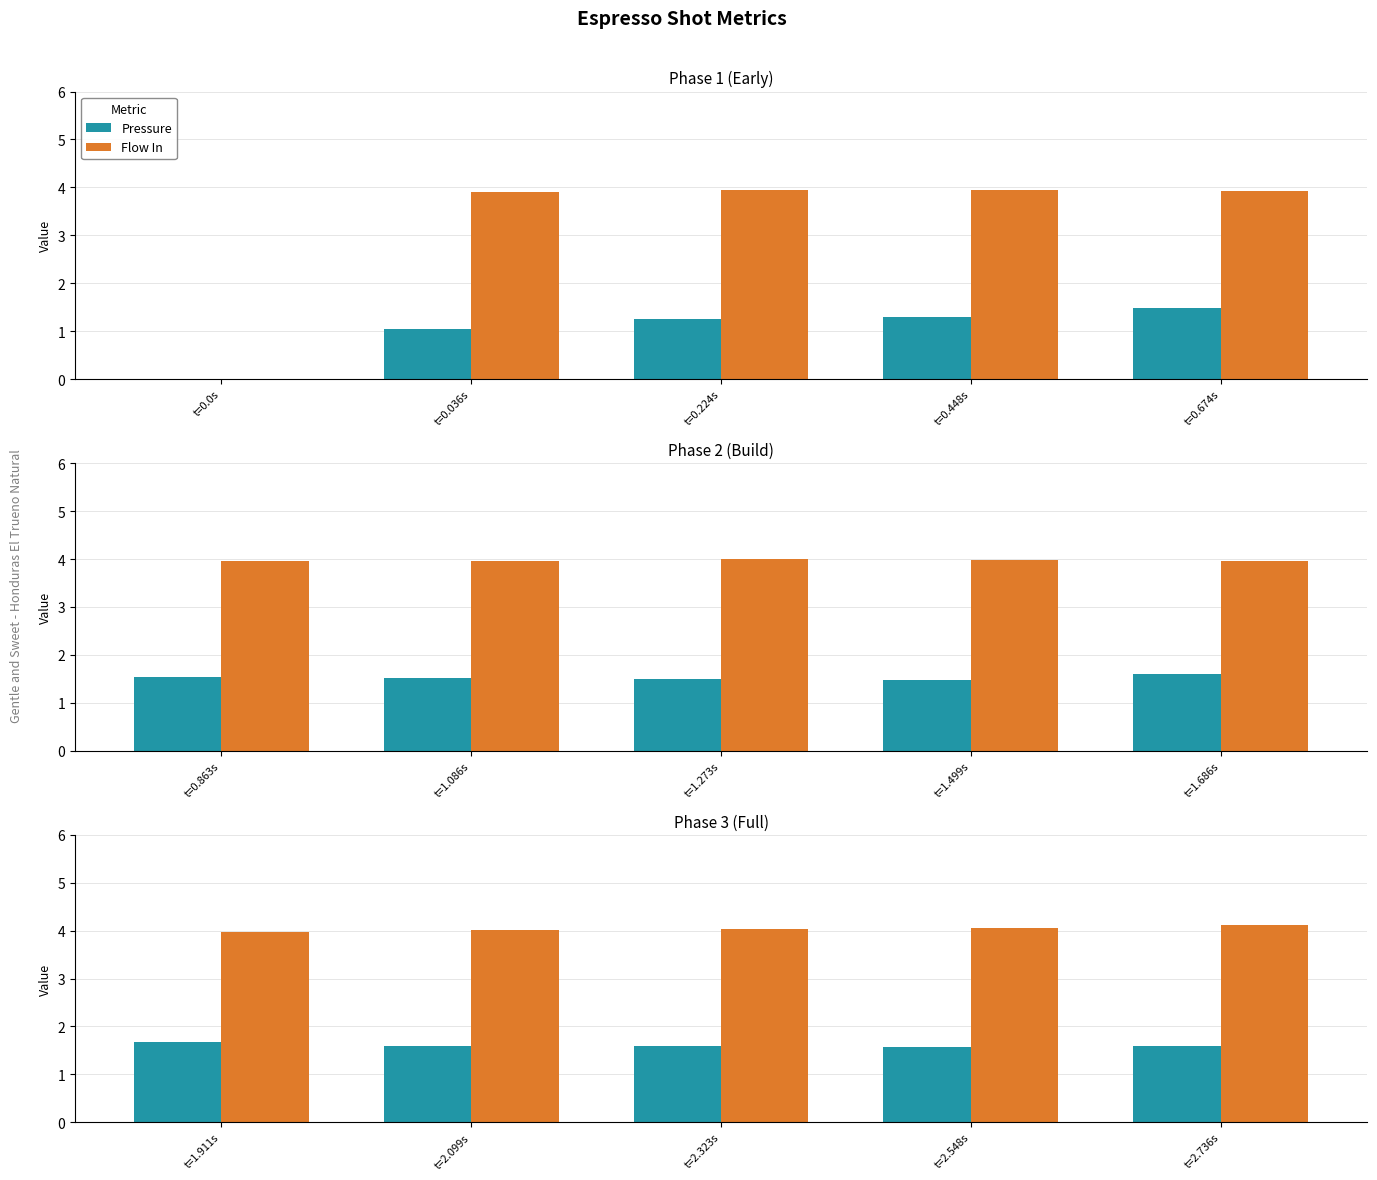

What is the label of the 3rd bar from the left?

t=0.224s